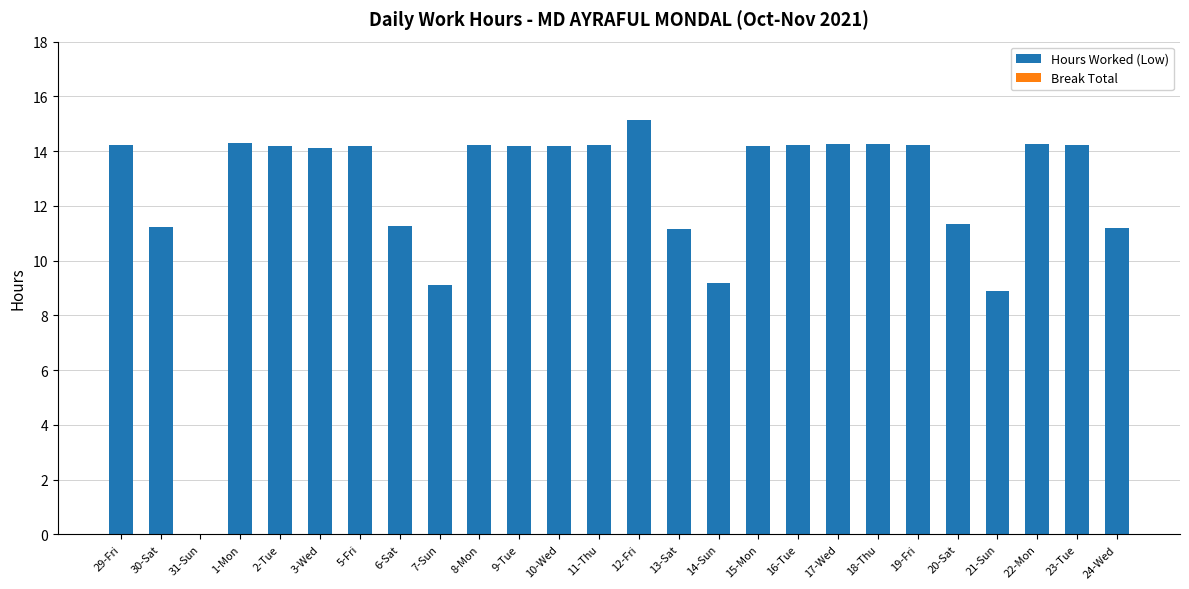

Is it true that the value at 10-Wed is 14.2?

True